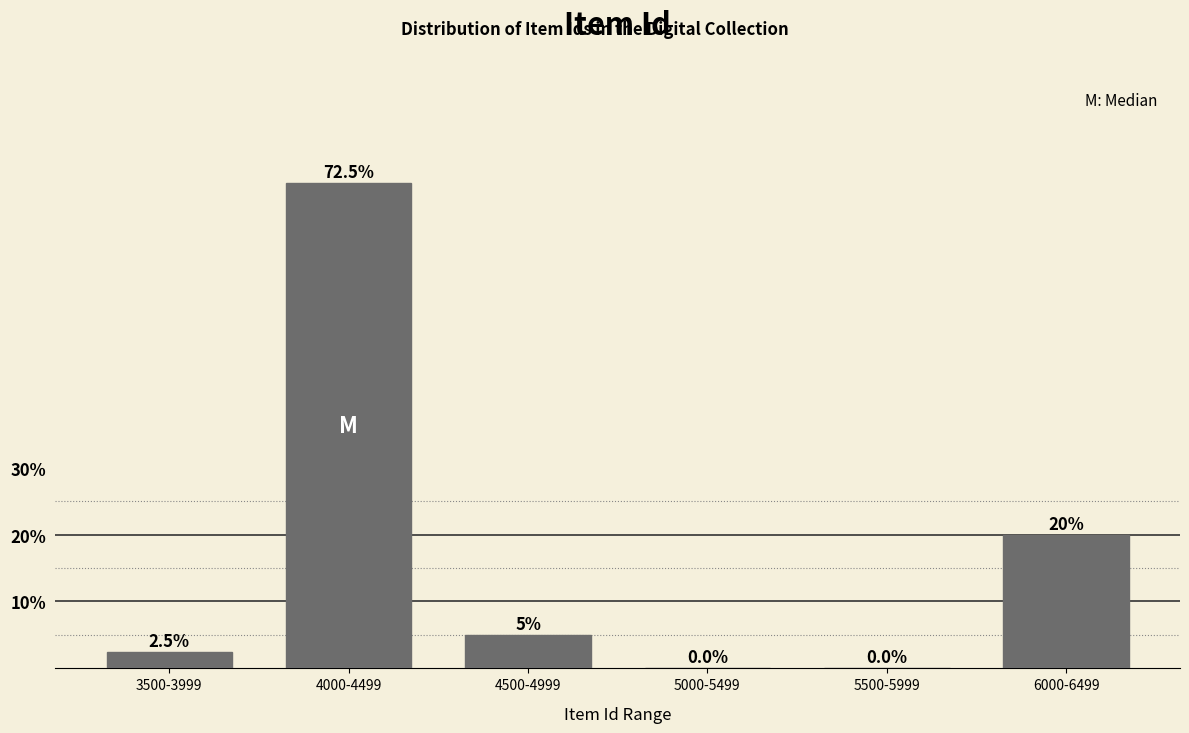

Reading left to right, what are all the values shown in this chart?

3500-3999=2.5	4000-4499=72.5	4500-4999=5.0	5000-5499=0.0	5500-5999=0.0	6000-6499=20.0